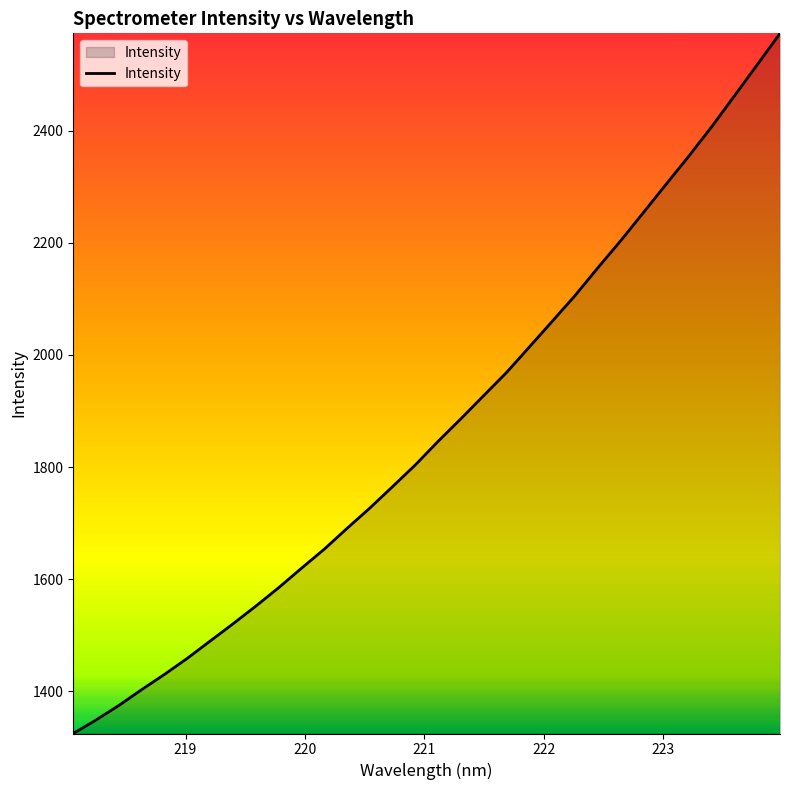

Reading left to right, transcribe all the data shown in this chart.

1324.8	1349.0	1374.9	1403.1	1430.3	1458.9	1489.7	1520.4	1552.0	1584.8	1619.5	1653.5	1690.6	1726.9	1765.2	1804.0	1846.1	1886.4	1927.6	1968.8	2014.2	2059.8	2105.7	2155.1	2203.2	2253.6	2304.3	2354.6	2406.8	2461.9	2517.4	2573.3